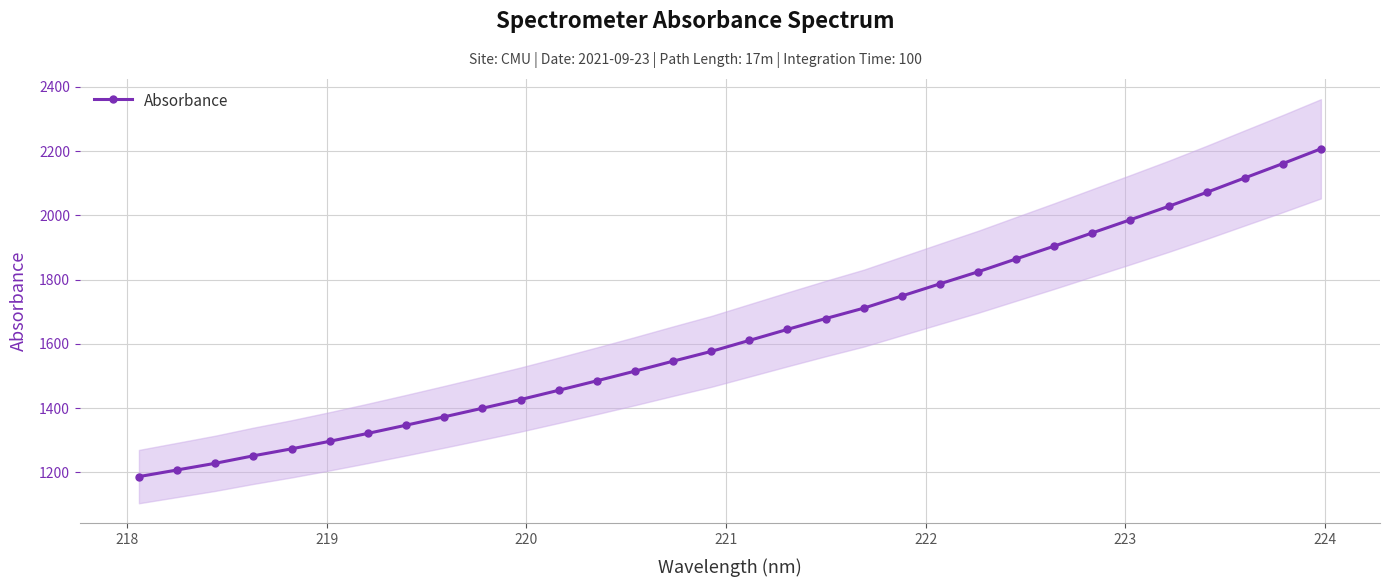

What is the value of the Absorbance point at the 31st from the left?

2161.3